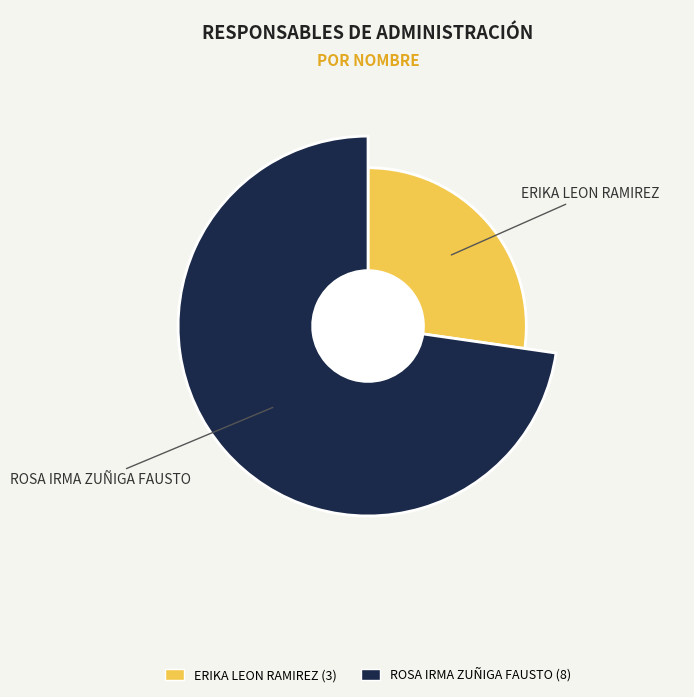

What is the change in value from ERIKA LEON RAMIREZ to ROSA IRMA ZUÑIGA FAUSTO?

+5